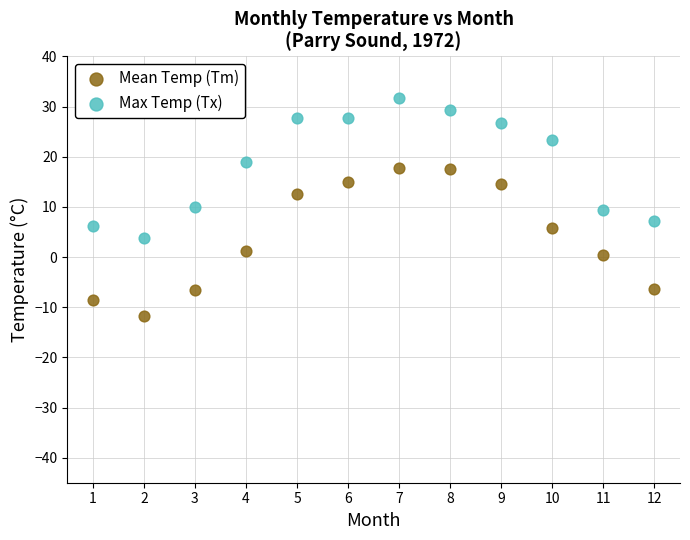

Across all data points, what is the range of X values (max minus min)?

11.0